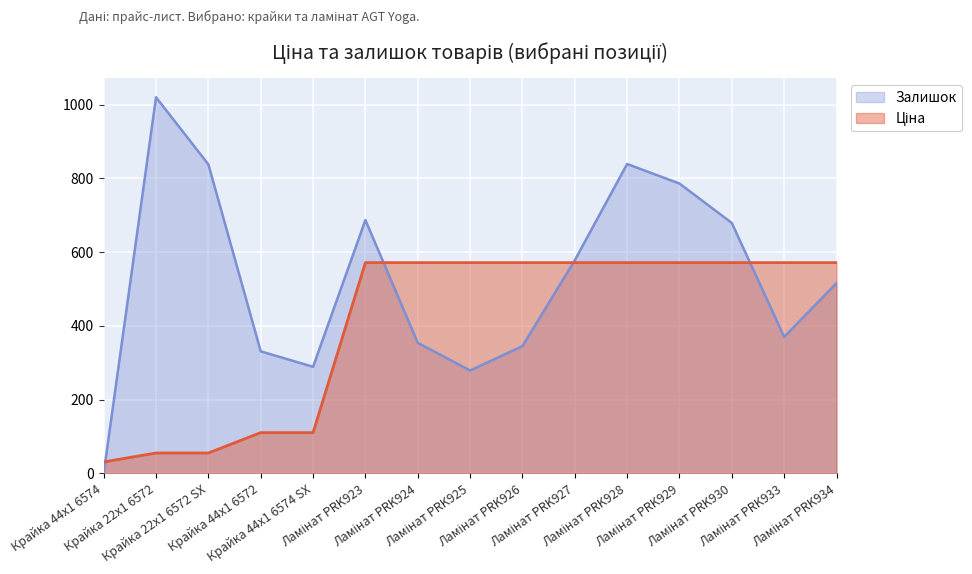

What is the label of the 9th point from the right?

Ламінат PRK924